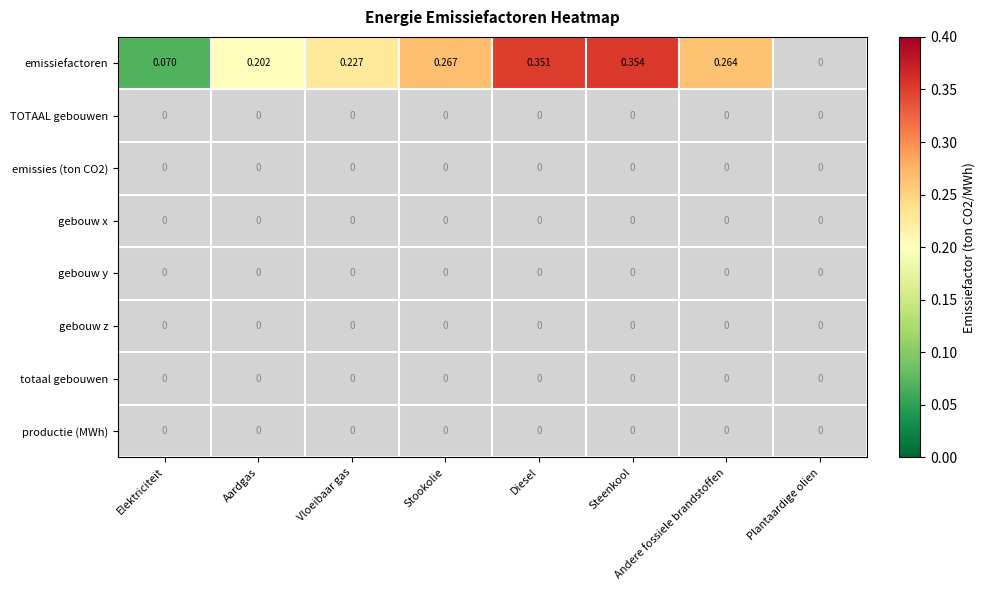

List the series in order of their peak value, highest first.

emissiefactoren, TOTAAL gebouwen, emissies (ton CO2), gebouw x, gebouw y, gebouw z, totaal gebouwen, productie (MWh)